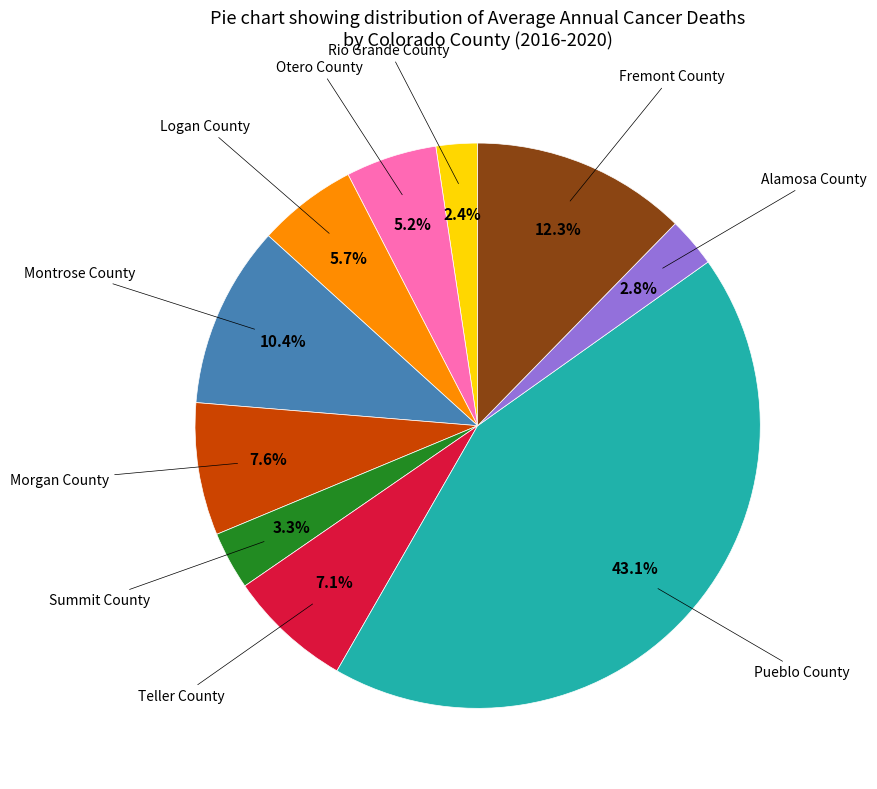

To the nearest percent, what portion does Pueblo County represent?

43%